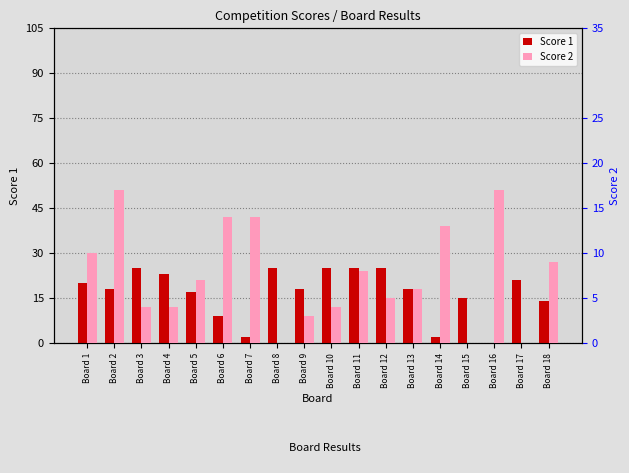

What are all the series names shown in the legend?

Score 1, Score 2